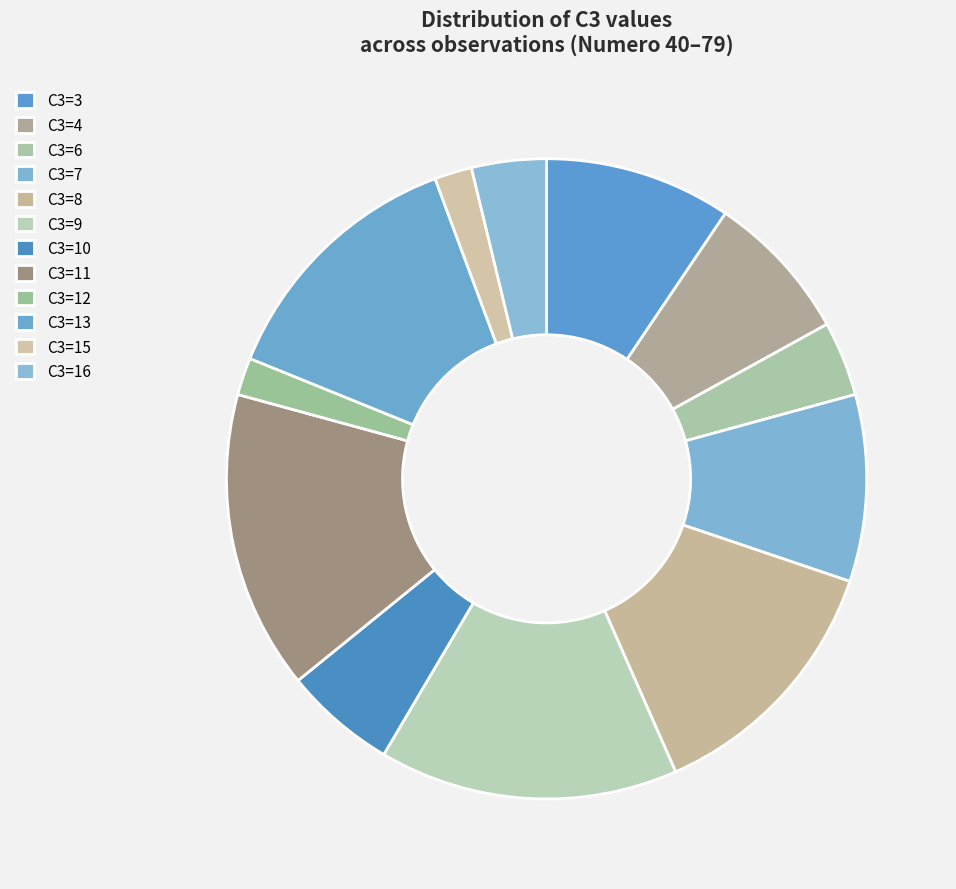

How many segments does this pie chart have?

12